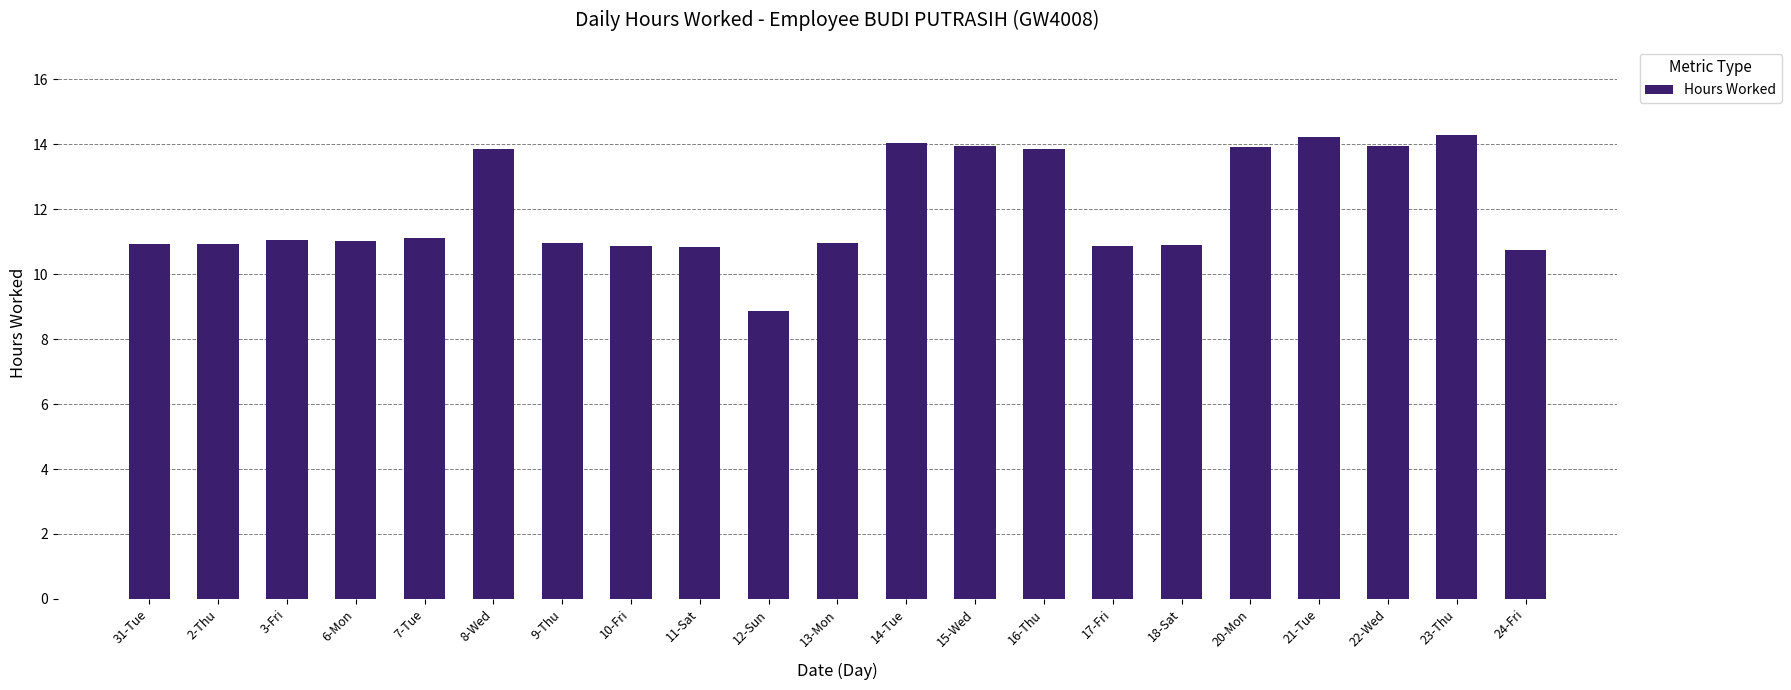

What is the maximum value shown in the chart?

14.3